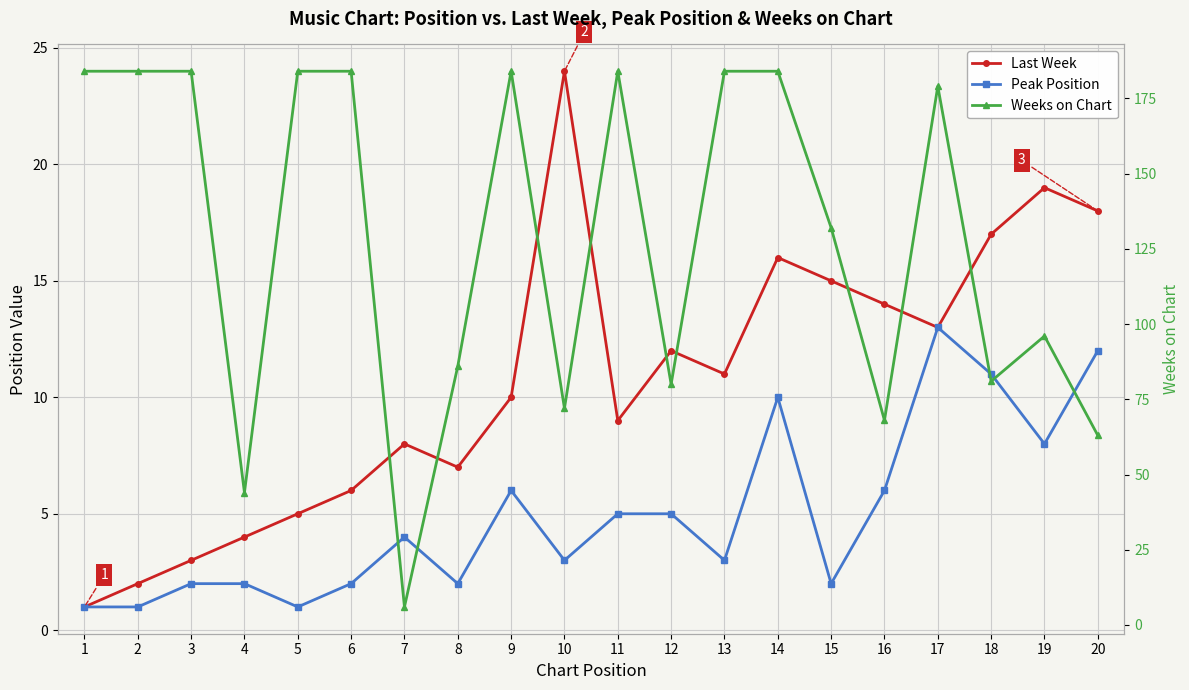

What is the value of the Last Week point at the 14th from the left?

16